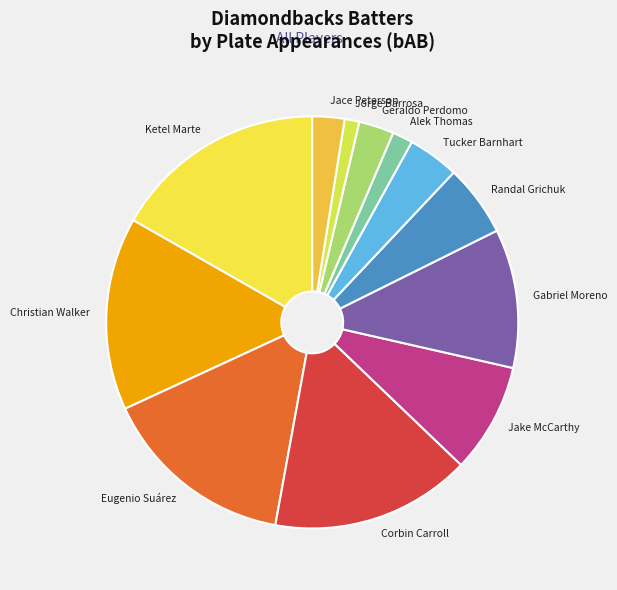

Which has a higher value, Jake McCarthy or Geraldo Perdomo?

Jake McCarthy